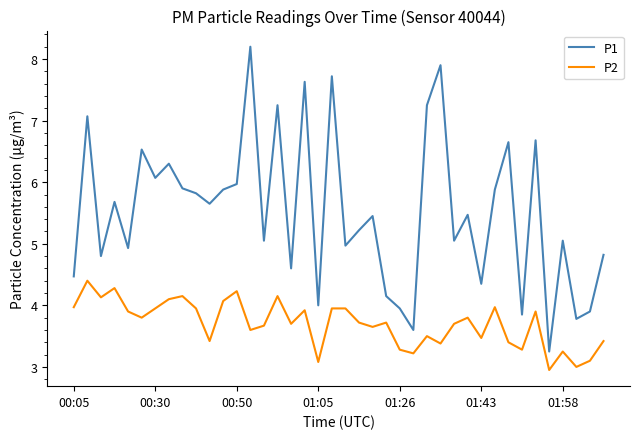

Does the chart display data point markers on the line(s)?

No